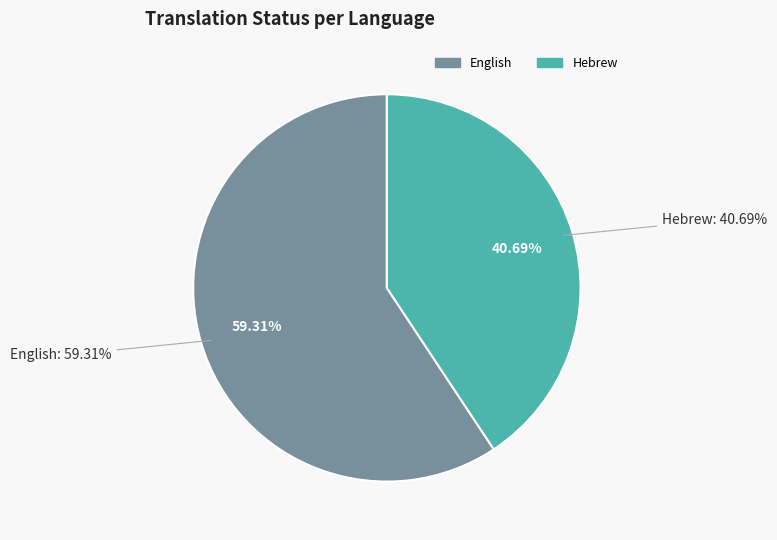

Is it true that English is 59% of the pie?

True